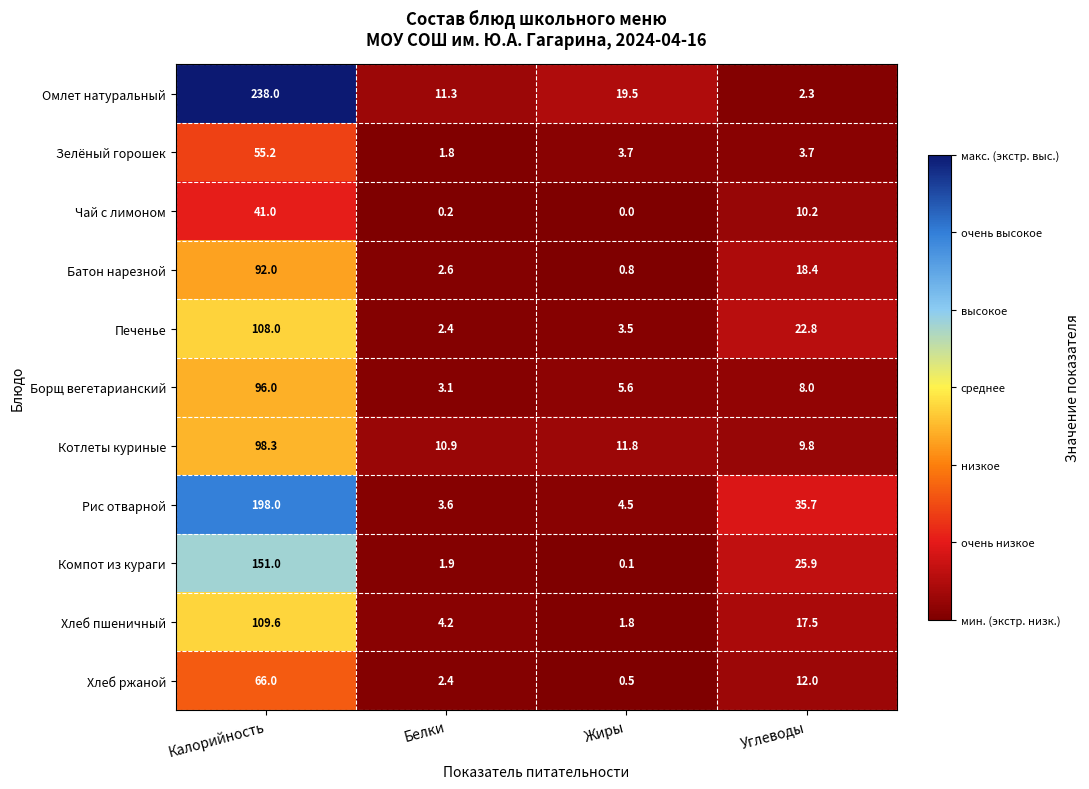

At how many categories does at least one series exceed 19?

3